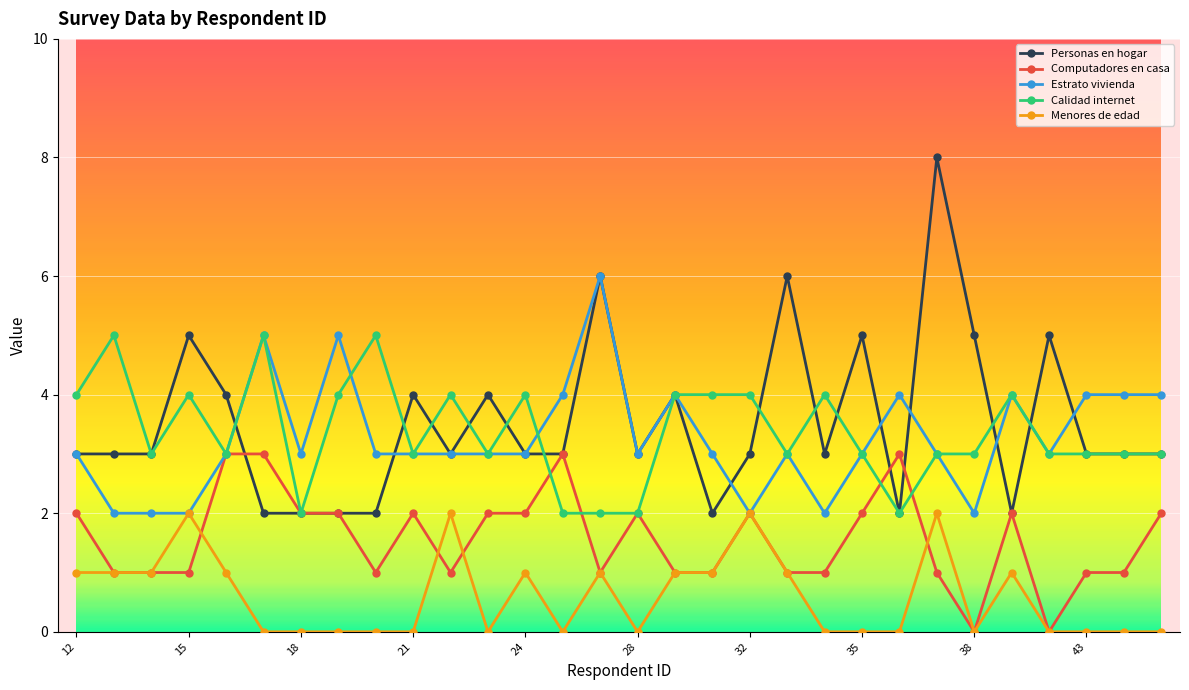

Rank the series by their maximum value, from highest to lowest.

Personas en hogar, Estrato vivienda, Calidad internet, Computadores en casa, Menores de edad